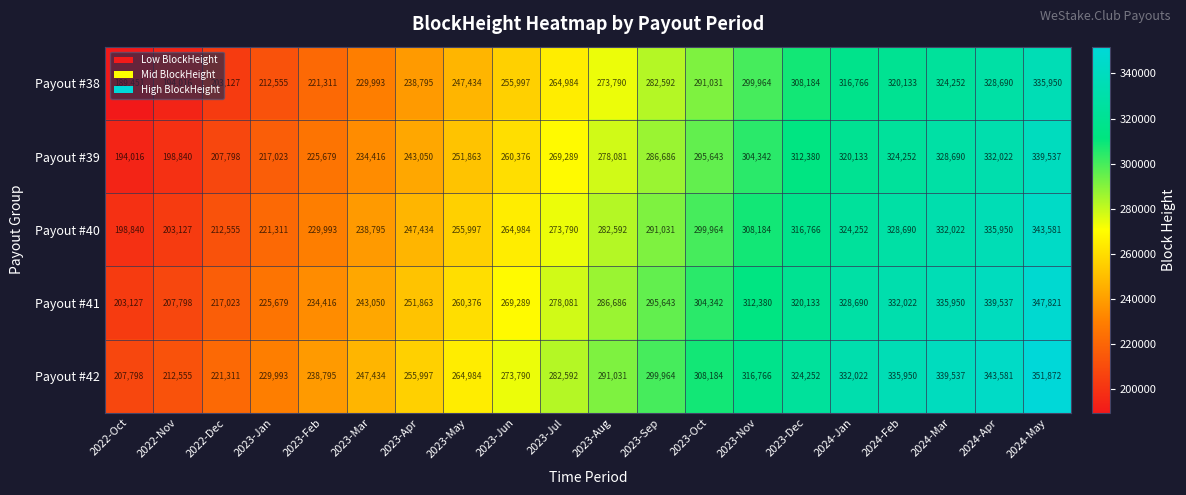

List the series in order of their peak value, lowest first.

Payout #38, Payout #39, Payout #40, Payout #41, Payout #42